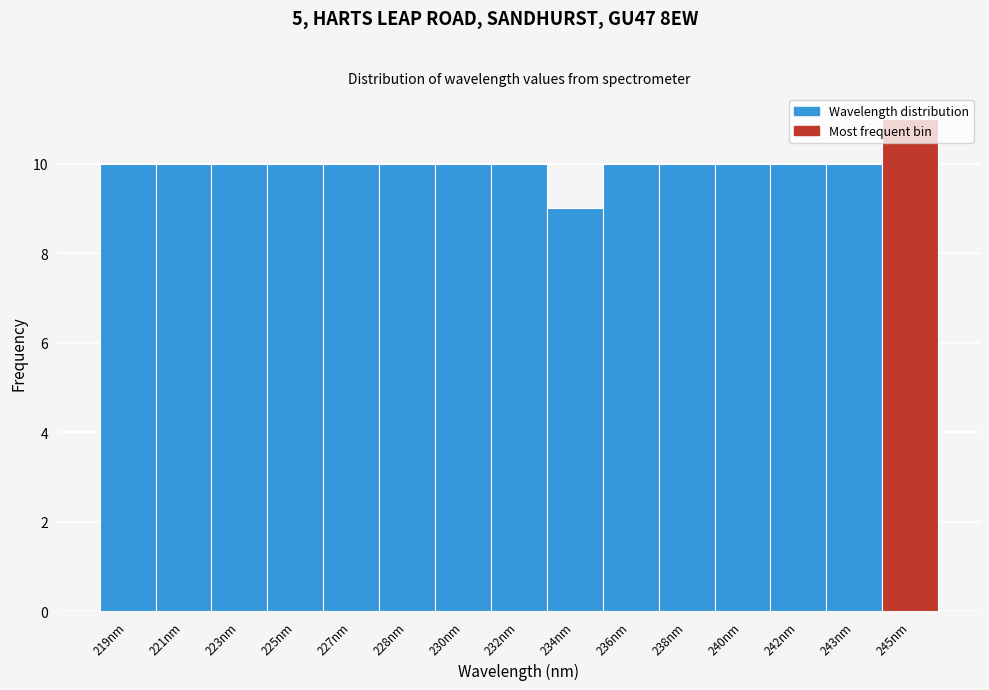

At which category does the chart reach its minimum across all series?

234nm